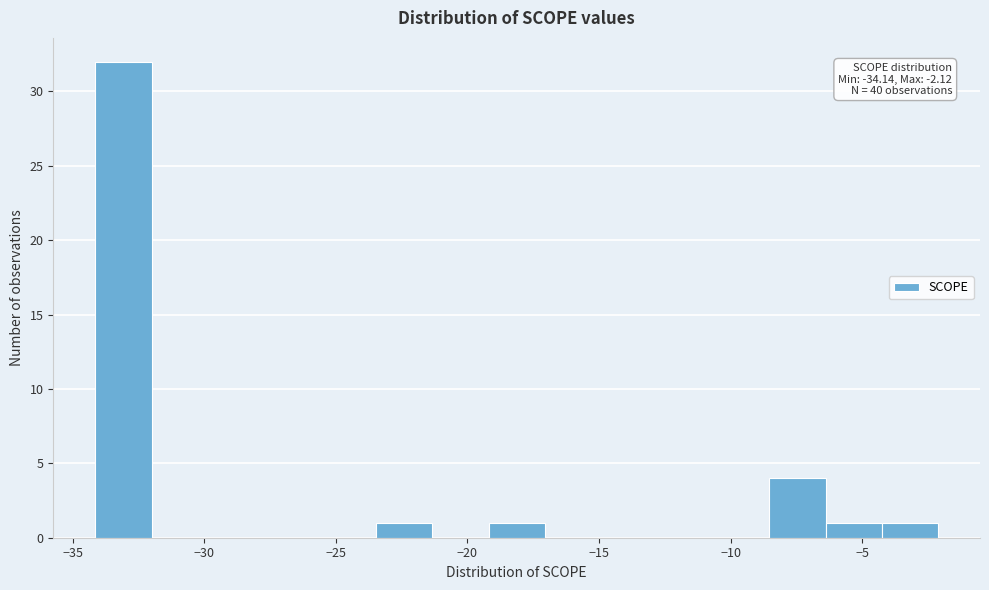

Over which range of the x-axis is the bar tallest?

-34.0 to -32.0